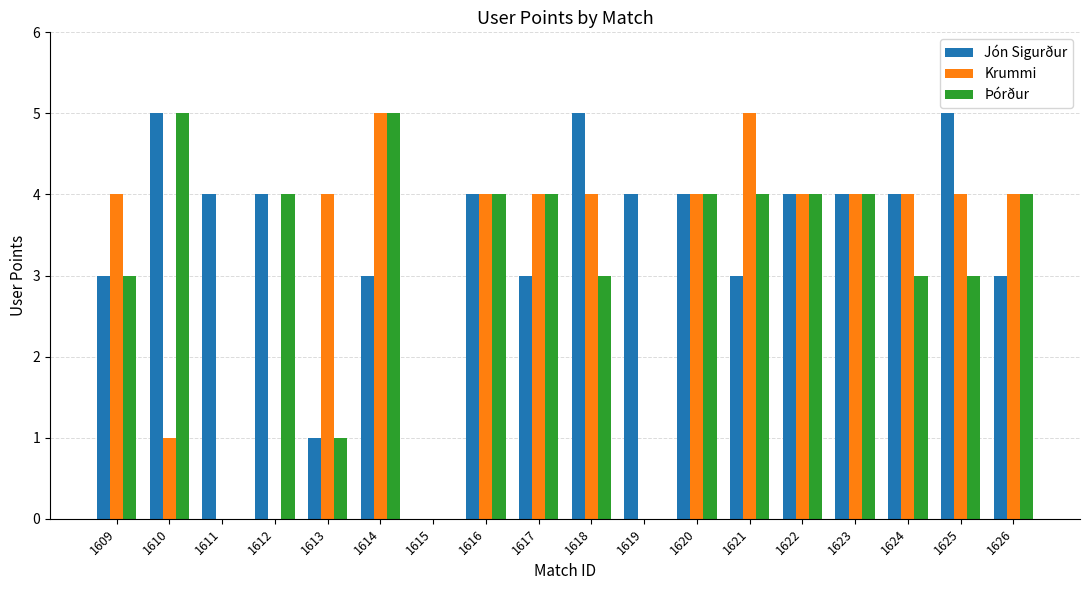

The Jón Sigurður series shows 7 at 1616. True or false?

False